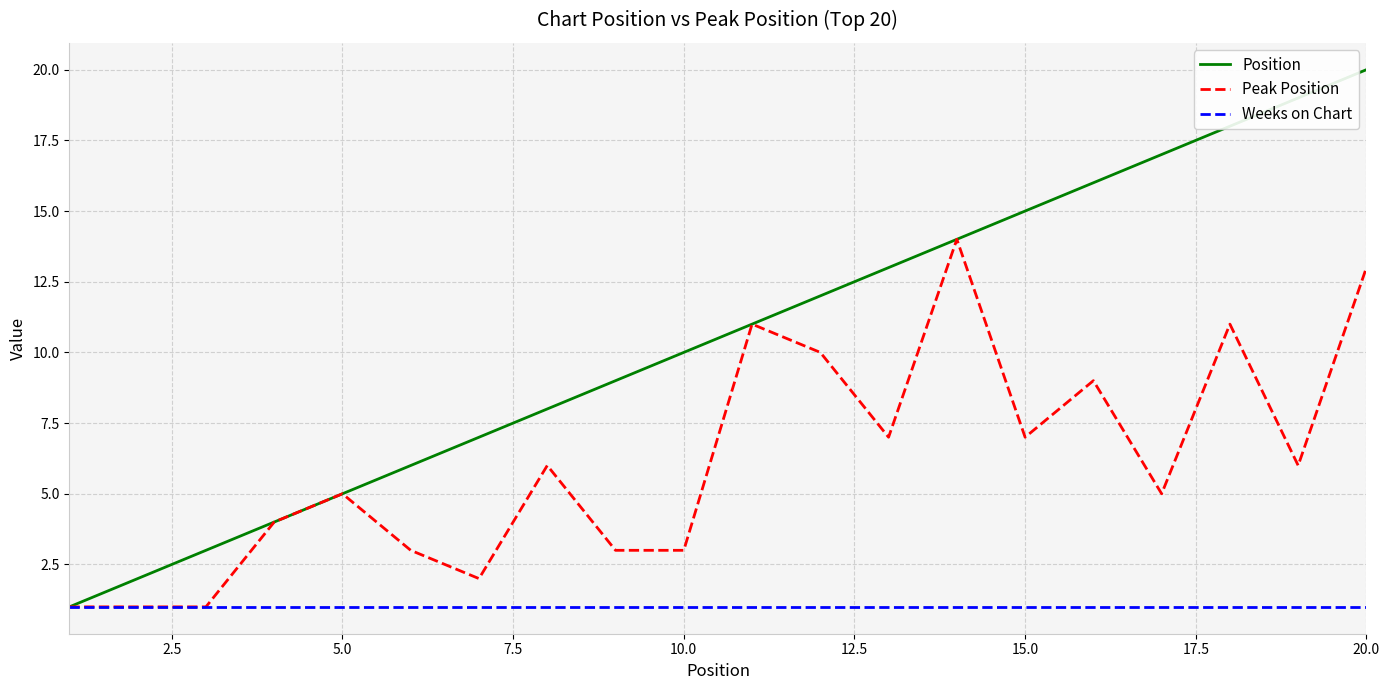

List the series in order of their peak value, lowest first.

Weeks on Chart, Peak Position, Position